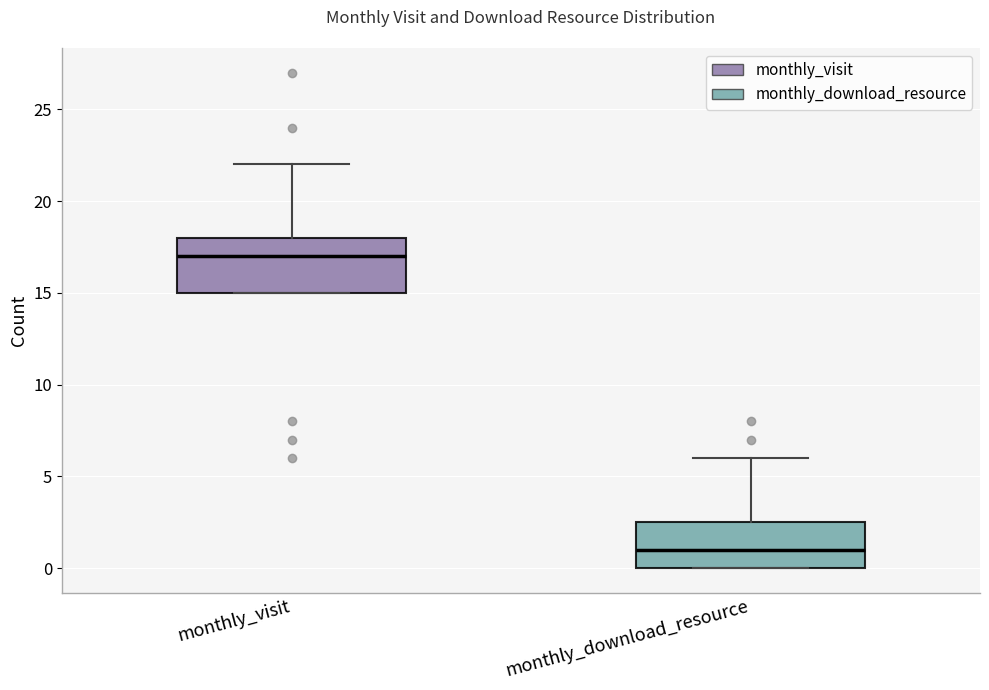

Reading left to right, read every box against the y-axis: the position of its median line, the range the box covers, and the ends of its whiskers. The values are not printed on the chart, so give them approximately, as read against the axis.

monthly_visit: median 17.0, box 15.0 to 18.0, whiskers 15.0 to 22.0
monthly_download_resource: median 1.0, box 0.0 to 2.5, whiskers 0.0 to 6.0